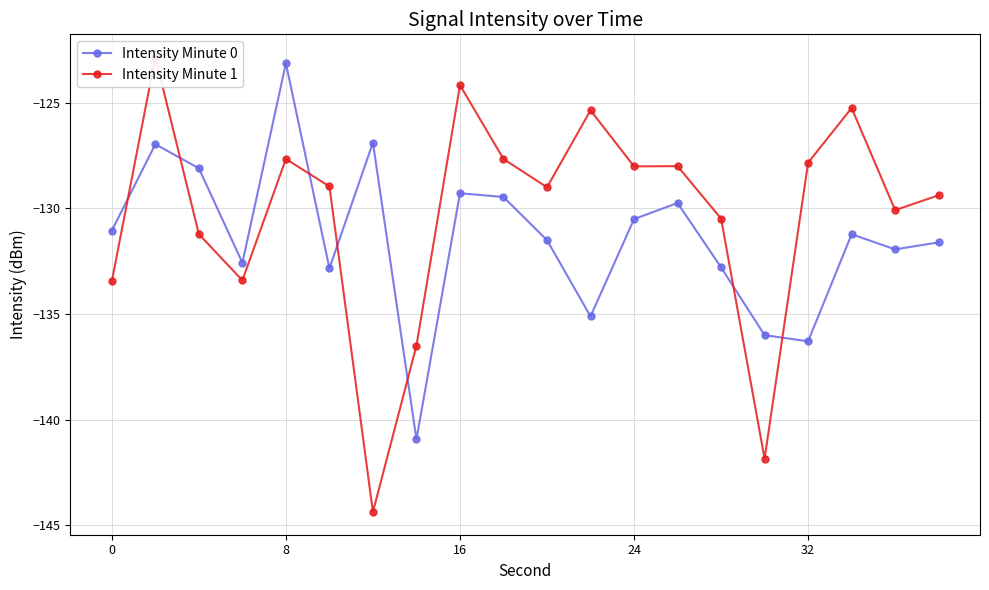

True or false: Intensity Minute 1 and Intensity Minute 0 cross at least once.

True